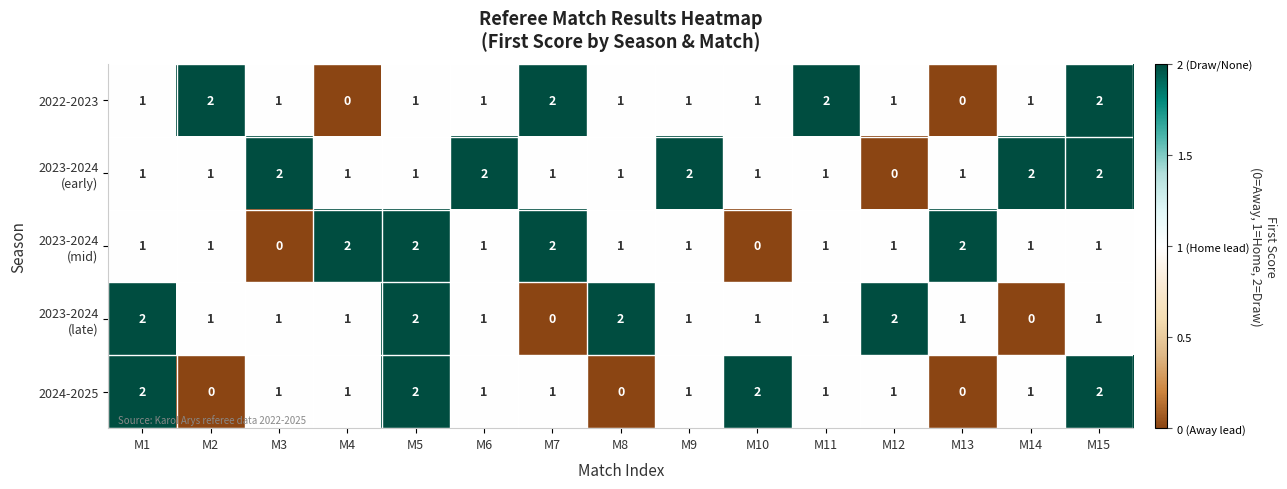

How many values in the 2022-2023 series are below 1?

2